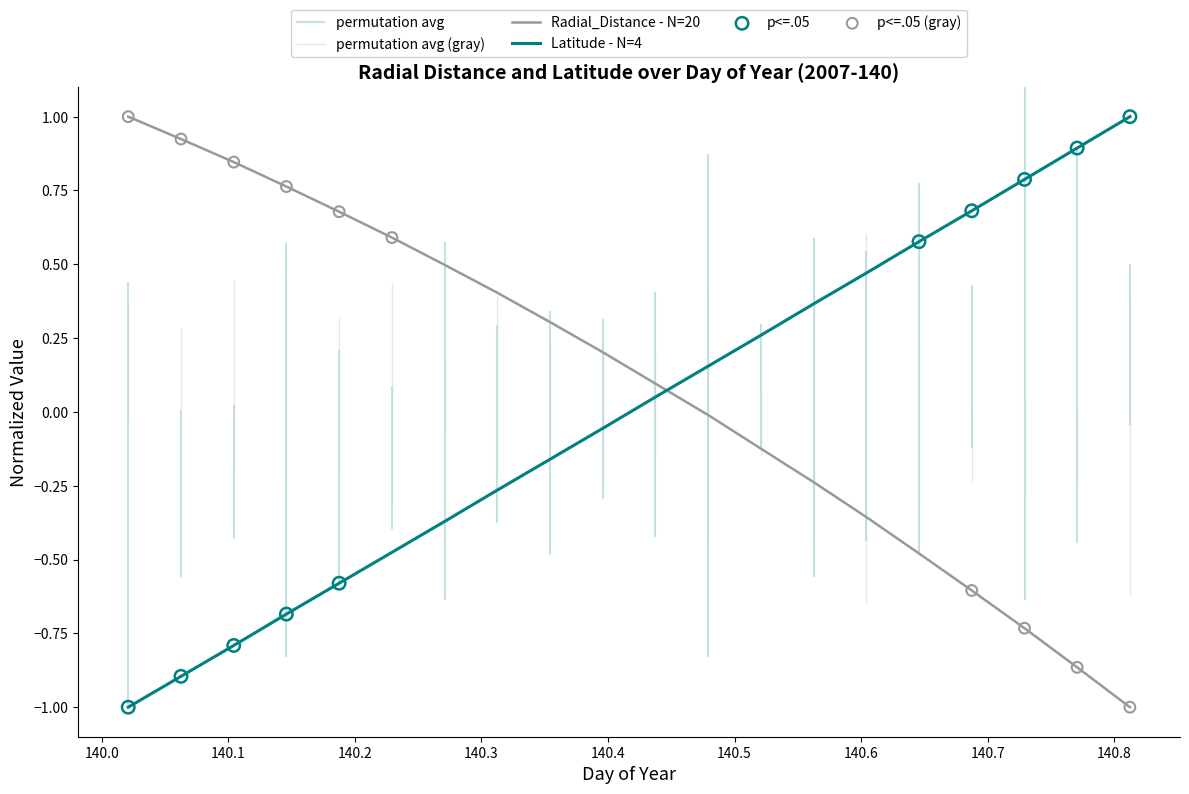

Which series reaches the maximum Y coordinate?

Radial_Distance